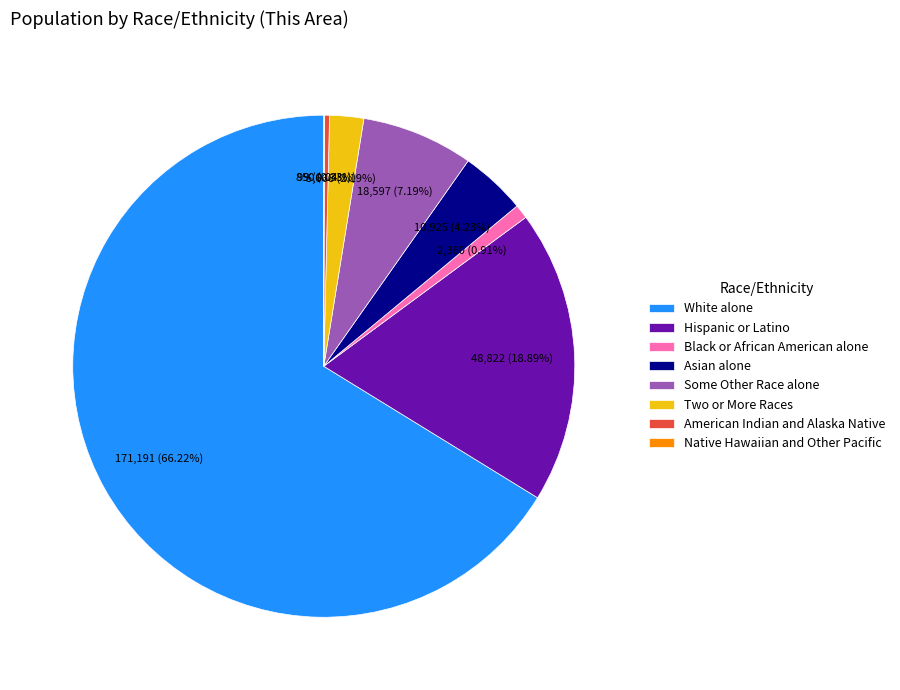

Is there a majority slice in this chart?

Yes